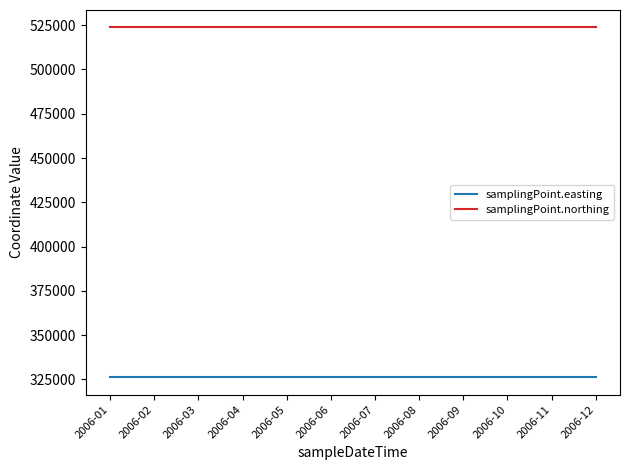

What is the approximate value of samplingPoint.northing at 2006-11?

523720